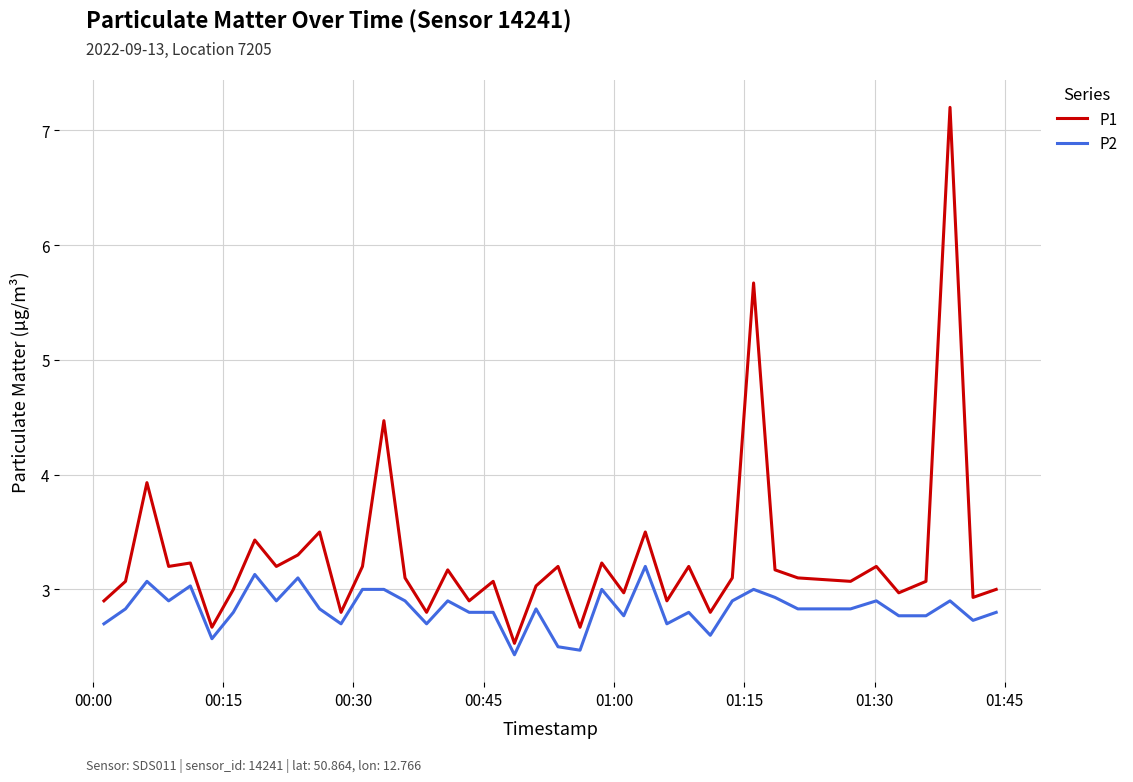

What is the difference between the maximum and minimum values in the P2 series?

0.8